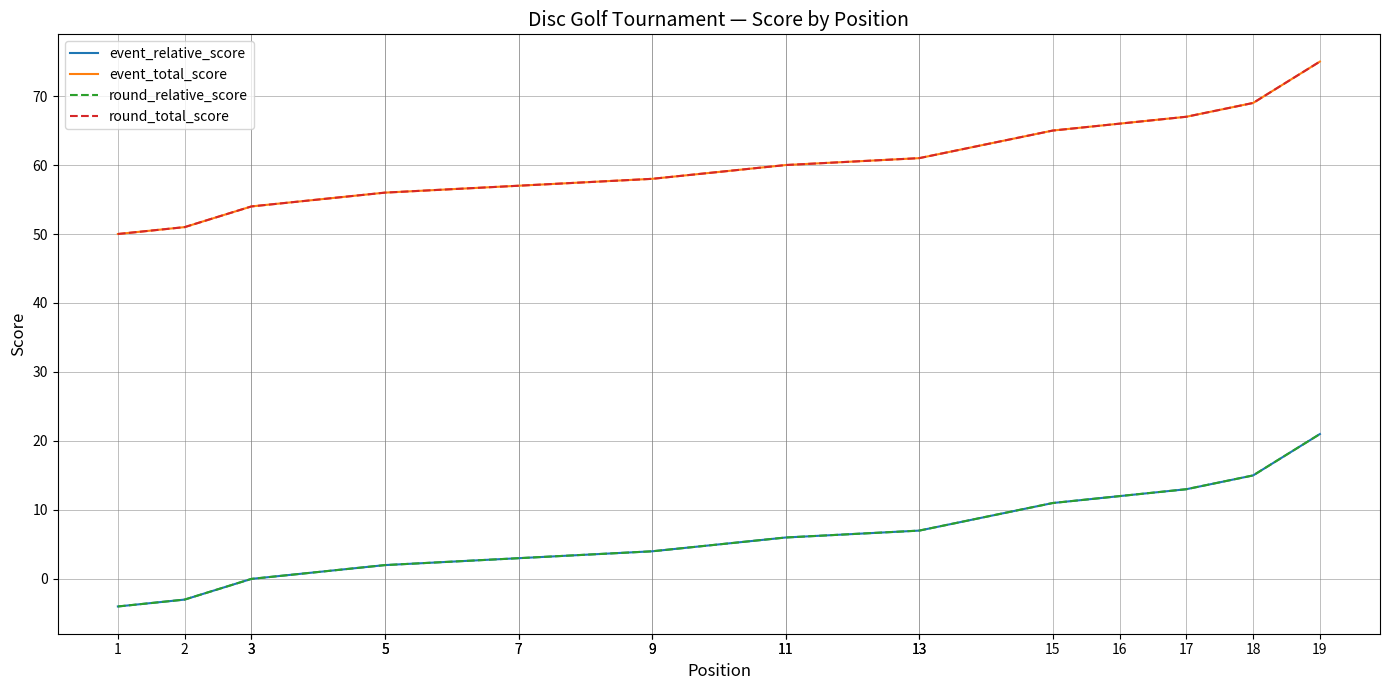

True or false: event_total_score and round_total_score cross at least once.

False